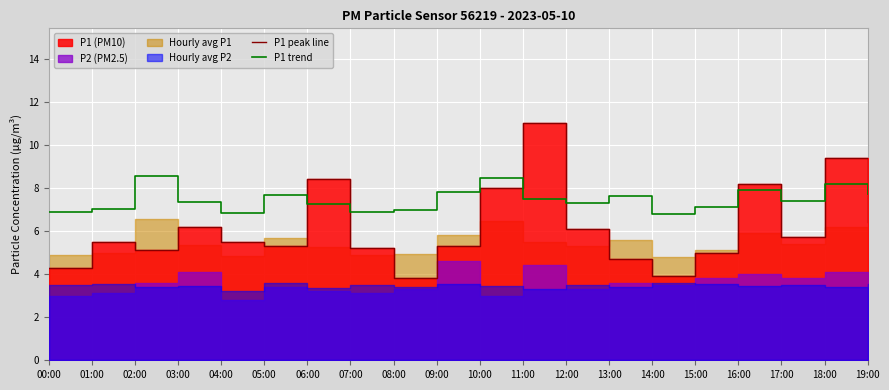

What is the label of the 8th point from the left?

07:00